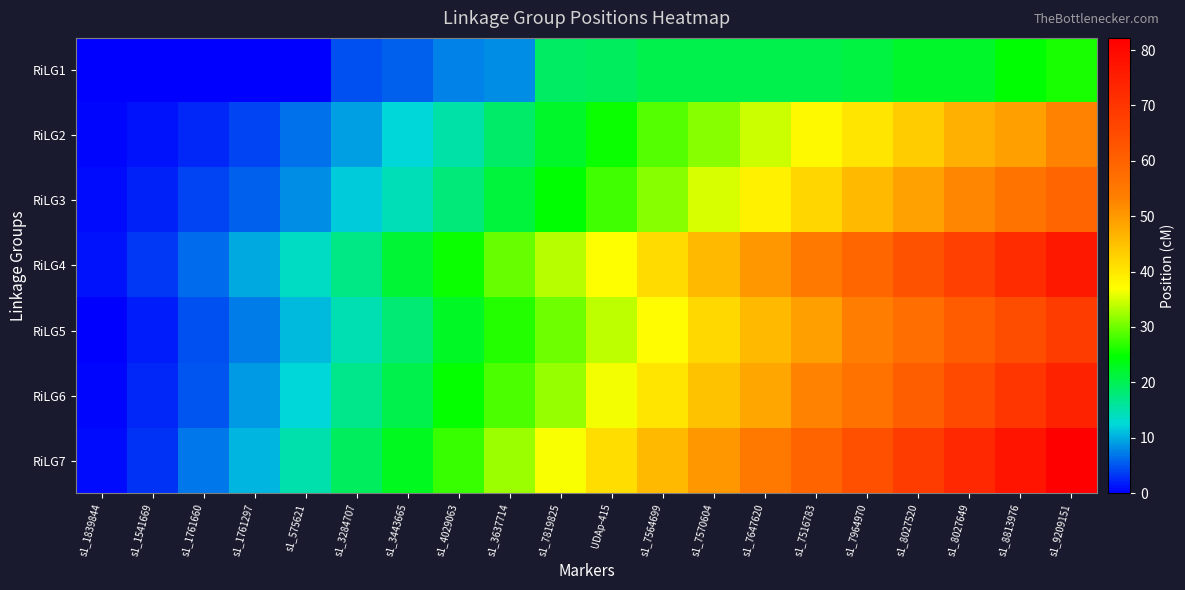

Which series has the largest total across all categories?

RiLG7